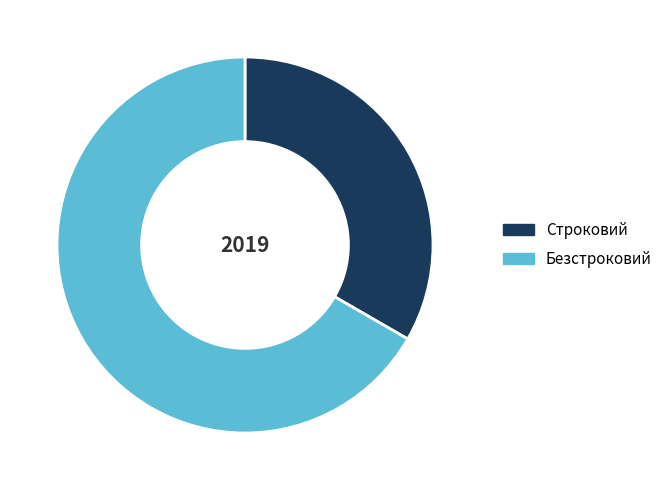

Which category has the smallest portion of the pie?

Строковий